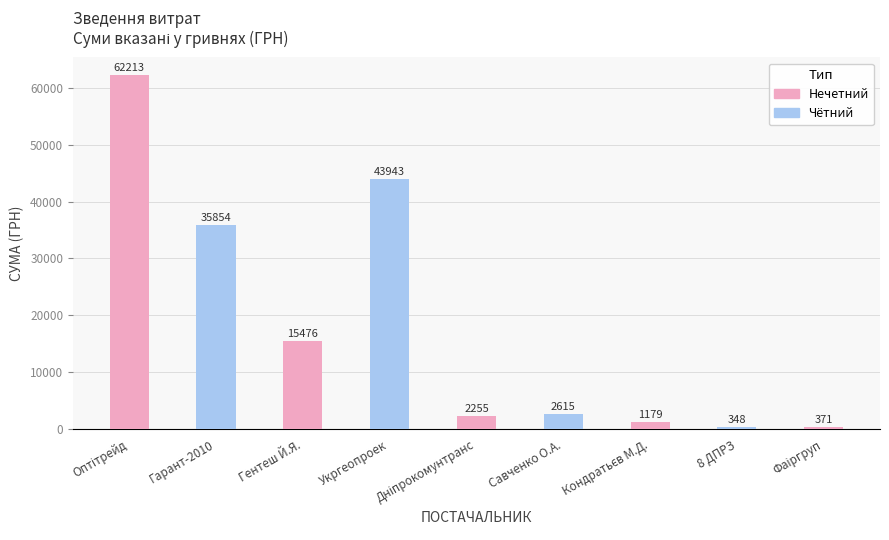

How many bars are there in total?

9